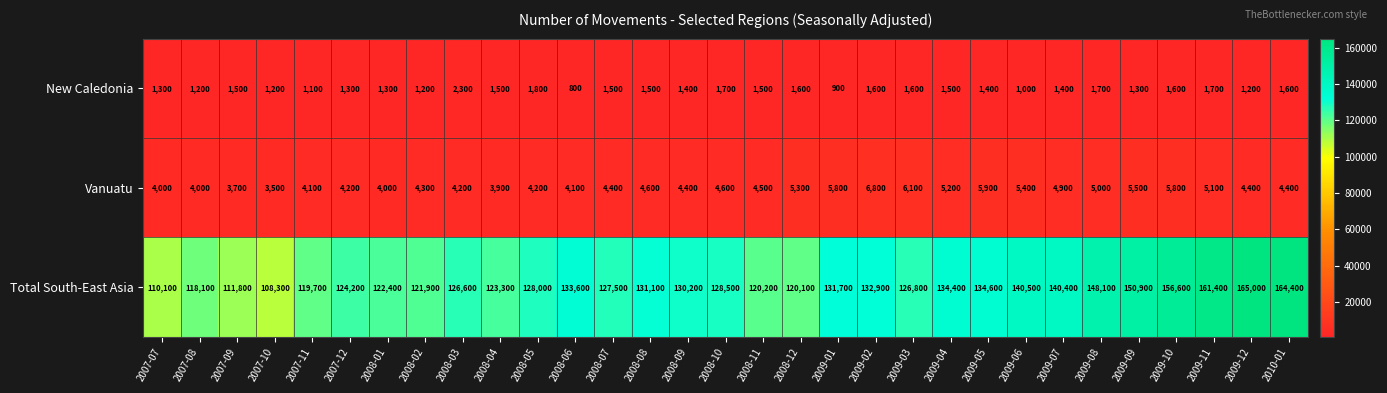

How many series are shown in this chart?

3